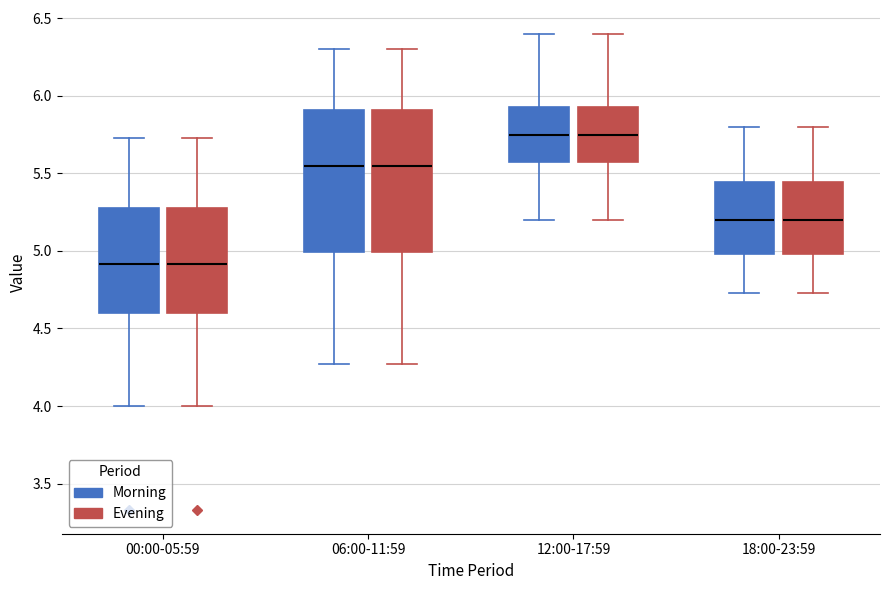

Reading left to right, transcribe this box plot: for each box, give where its median line is, the range the box spans, and where its two whiskers end, as read against the y-axis. The values are not printed on the chart, so give them approximately, as read against the axis.

00:00-05:59 (Morning): median 4.90, box 4.60 to 5.30, whiskers 4.00 to 5.75
00:00-05:59 (Evening): median 4.90, box 4.60 to 5.30, whiskers 4.00 to 5.75
06:00-11:59 (Morning): median 5.55, box 5.00 to 5.90, whiskers 4.25 to 6.30
06:00-11:59 (Evening): median 5.55, box 5.00 to 5.90, whiskers 4.25 to 6.30
12:00-17:59 (Morning): median 5.75, box 5.60 to 5.95, whiskers 5.20 to 6.40
12:00-17:59 (Evening): median 5.75, box 5.60 to 5.95, whiskers 5.20 to 6.40
18:00-23:59 (Morning): median 5.20, box 5.00 to 5.45, whiskers 4.75 to 5.80
18:00-23:59 (Evening): median 5.20, box 5.00 to 5.45, whiskers 4.75 to 5.80